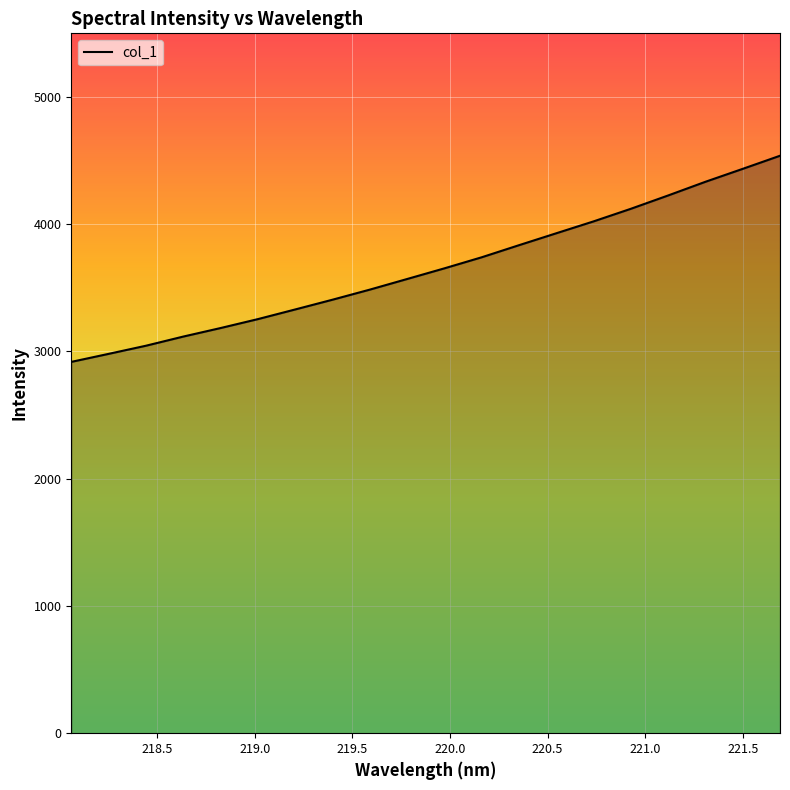

Reading left to right, extract all data points from this chart.

2918.0	2981.1	3045.0	3117.0	3184.0	3254.2	3330.1	3406.7	3486.0	3569.4	3653.2	3740.2	3835.2	3928.9	4022.3	4121.3	4226.0	4333.5	4435.1	4538.0